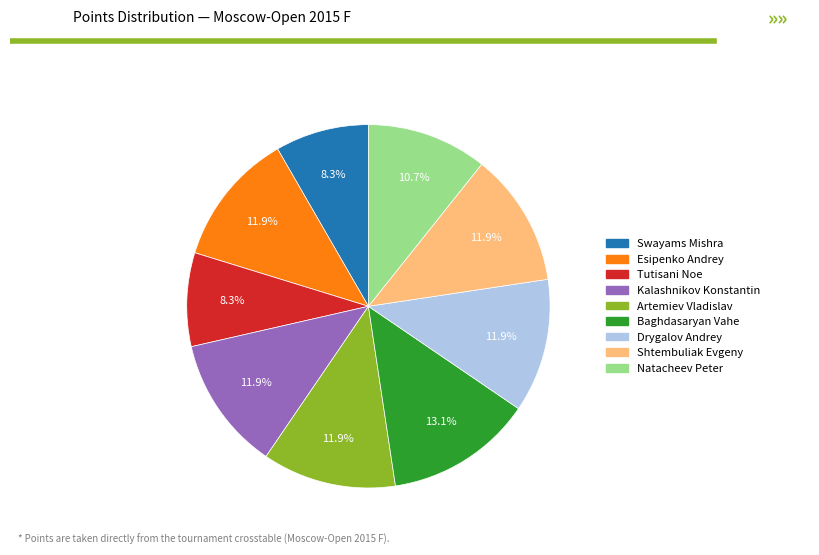

Between Natacheev Peter and Shtembuliak Evgeny, which is larger?

Shtembuliak Evgeny